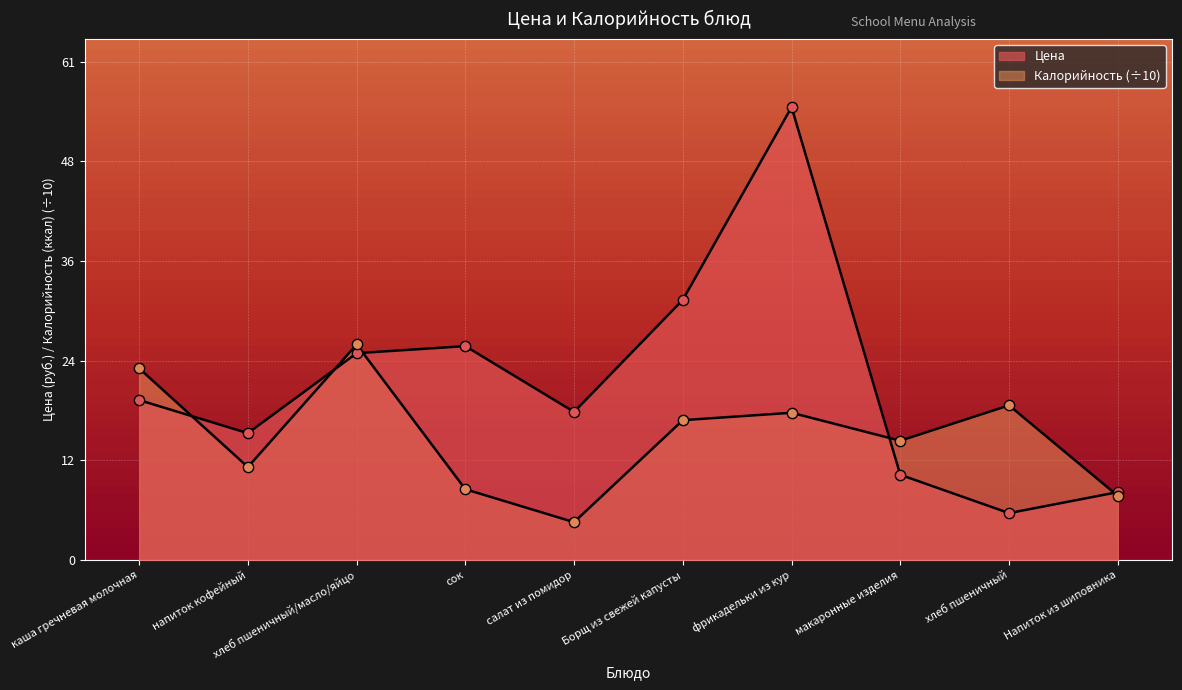

What are all the series names shown in the legend?

Цена, Калорийность